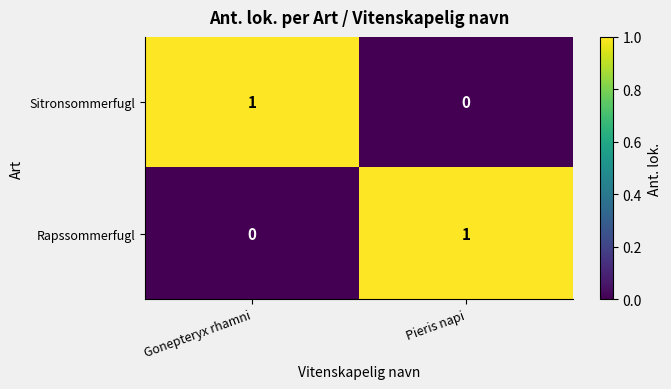

What is the difference between the highest and lowest values at Pieris napi?

1